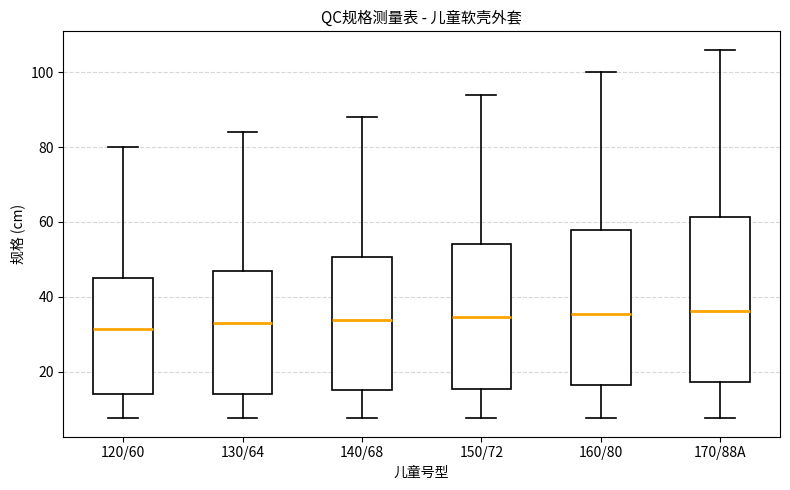

Reading left to right, transcribe this box plot: for each box, give where its median line is, the range the box spans, and where its two whiskers end, as read against the y-axis. The values are not printed on the chart, so give them approximately, as read against the axis.

120/60: median 32, box 14 to 46, whiskers 8 to 80
130/64: median 34, box 14 to 48, whiskers 8 to 84
140/68: median 34, box 16 to 50, whiskers 8 to 88
150/72: median 34, box 16 to 54, whiskers 8 to 94
160/80: median 36, box 16 to 58, whiskers 8 to 100
170/88A: median 36, box 18 to 62, whiskers 8 to 106